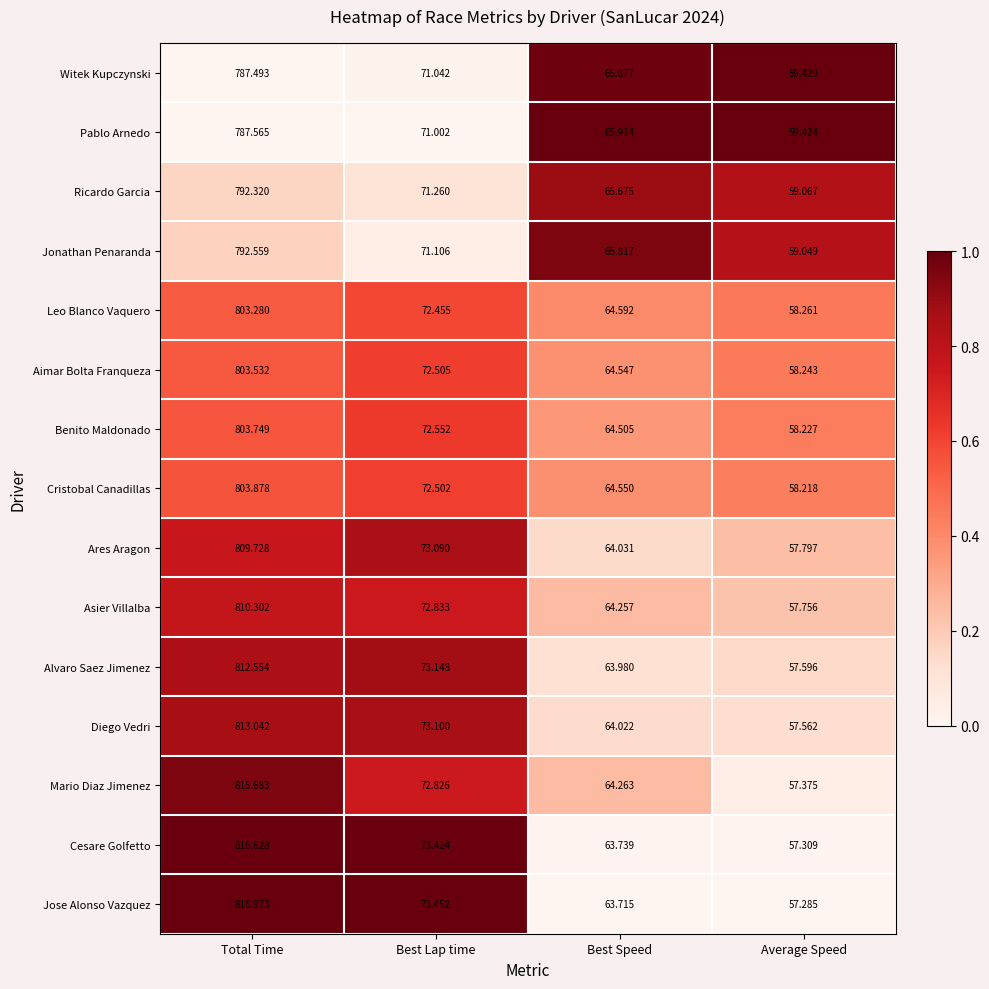

List the series in order of their peak value, highest first.

Jose Alonso Vazquez, Cesare Golfetto, Mario Diaz Jimenez, Diego Vedri, Alvaro Saez Jimenez, Asier Villalba, Ares Aragon, Cristobal Canadillas, Benito Maldonado, Aimar Bolta Franqueza, Leo Blanco Vaquero, Jonathan Penaranda, Ricardo Garcia, Pablo Arnedo, Witek Kupczynski